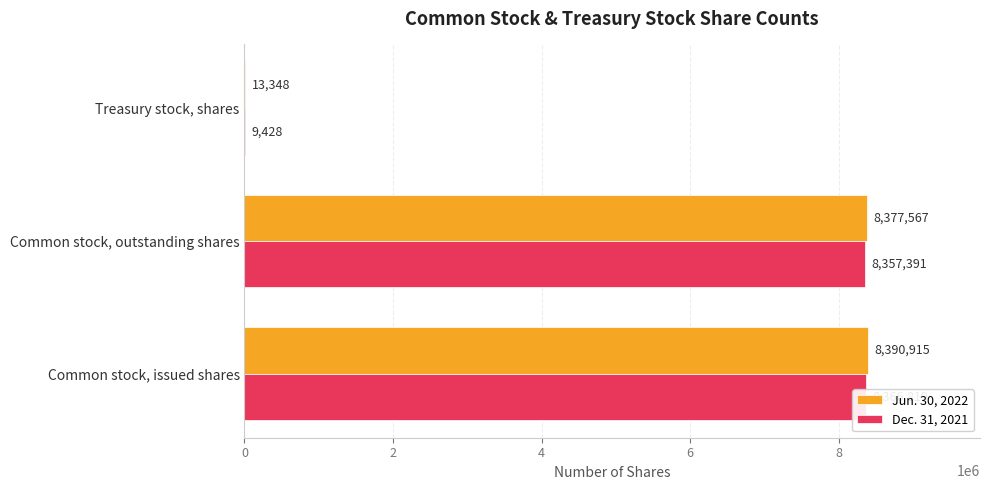

What is the value of the Jun. 30, 2022 bar at the 3rd from the left?

13348